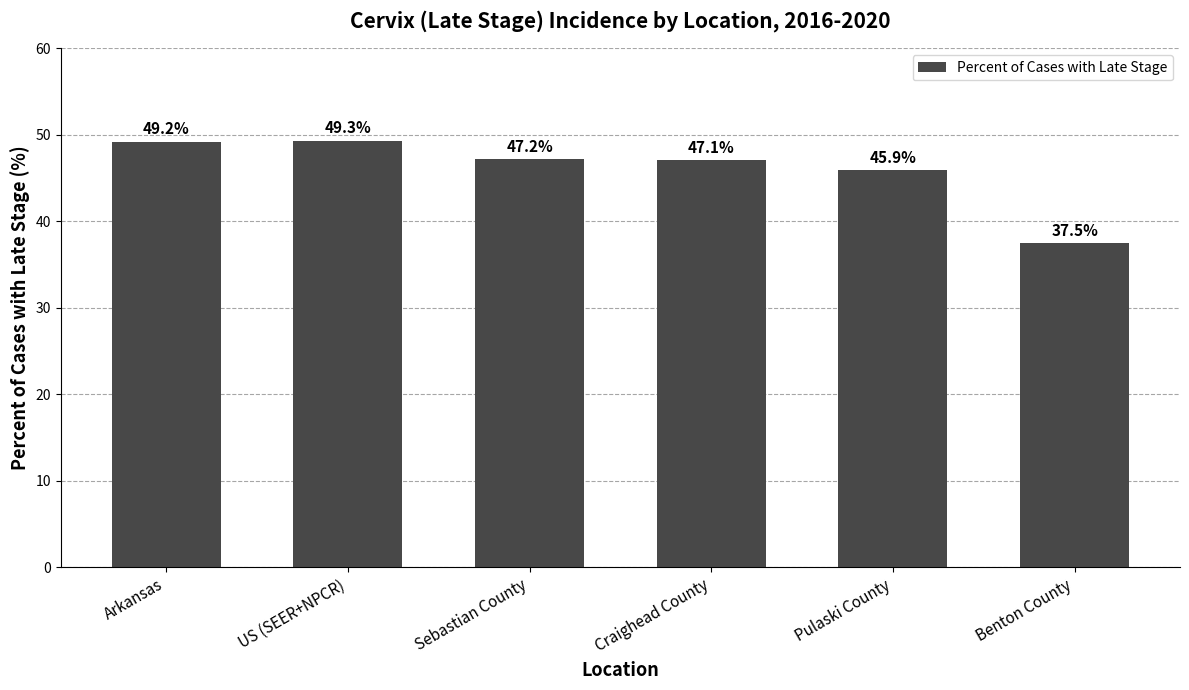

What position from the right is Sebastian County?

4